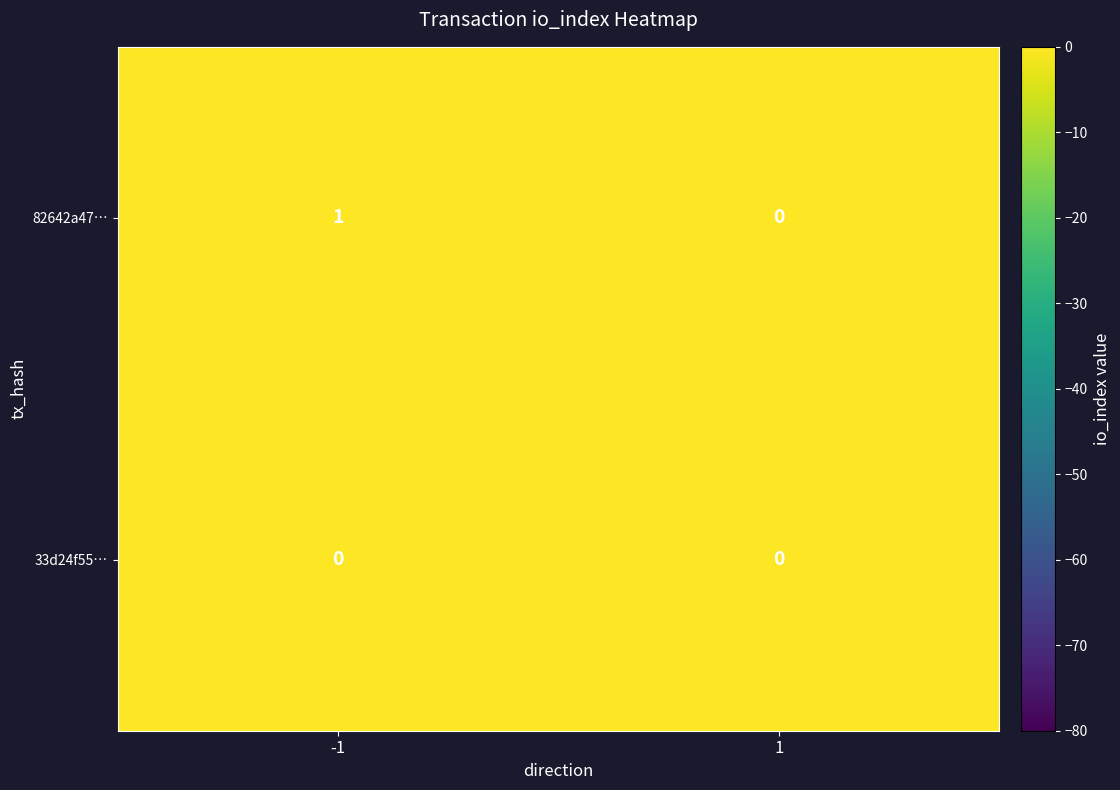

Which series has the largest total across all categories?

82642a47…